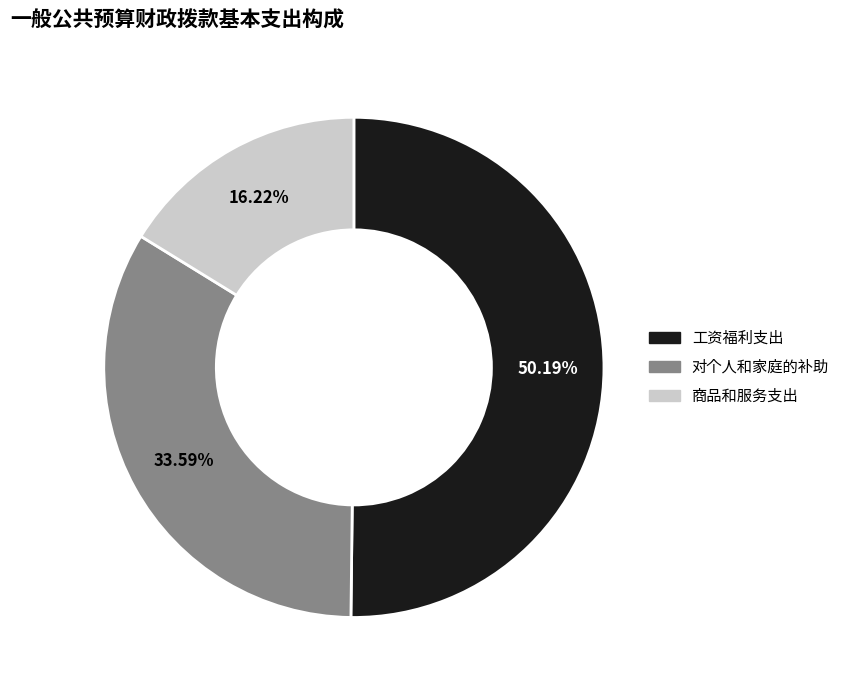

To the nearest percent, what is the difference between the 工资福利支出 and 对个人和家庭的补助 slice percentages?

17%